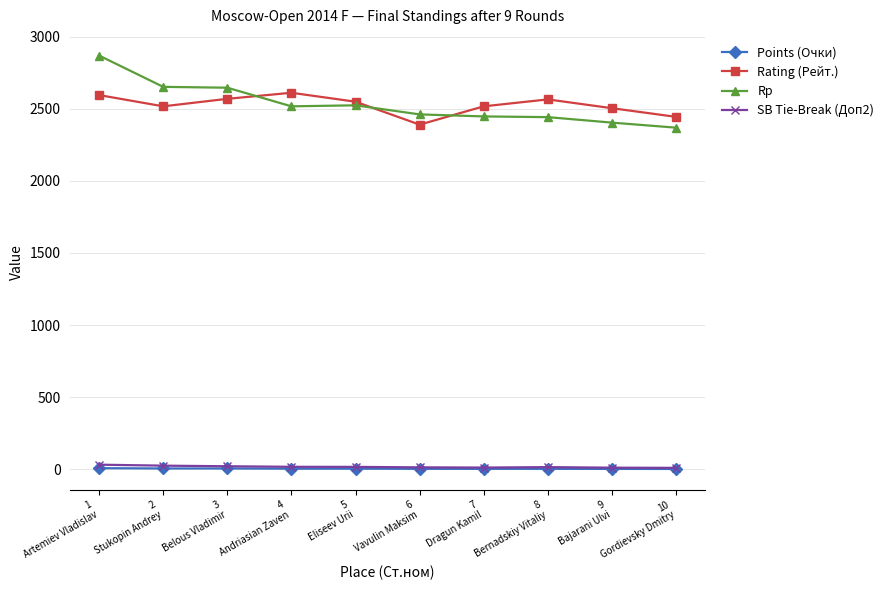

Does the chart have visible grid lines?

Yes